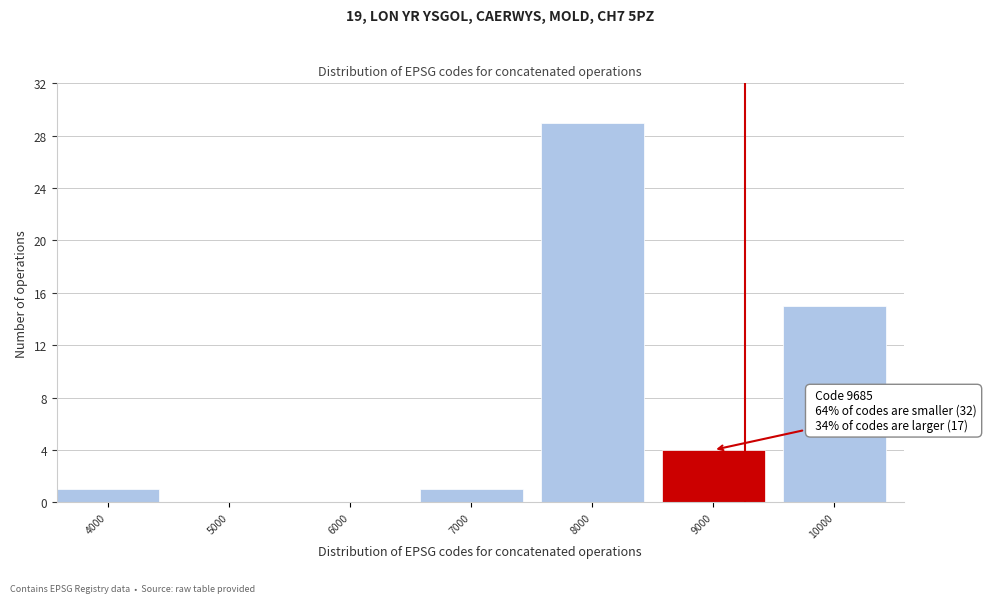

Reading left to right, transcribe all the data shown in this chart.

4000=1	5000=0	6000=0	7000=1	8000=29	9000=4	10000=15